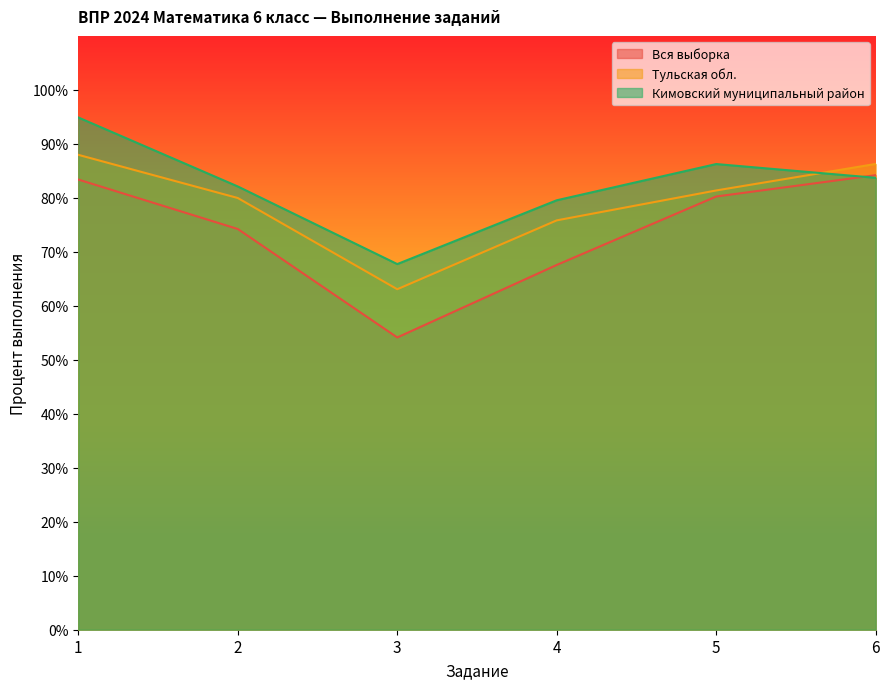

True or false: Вся выборка and Тульская обл. cross at least once.

False